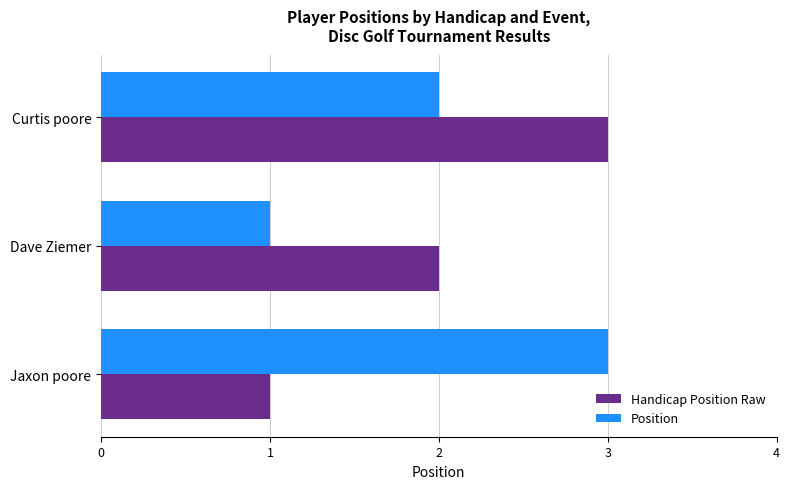

What is the maximum value for Handicap Position Raw?

3